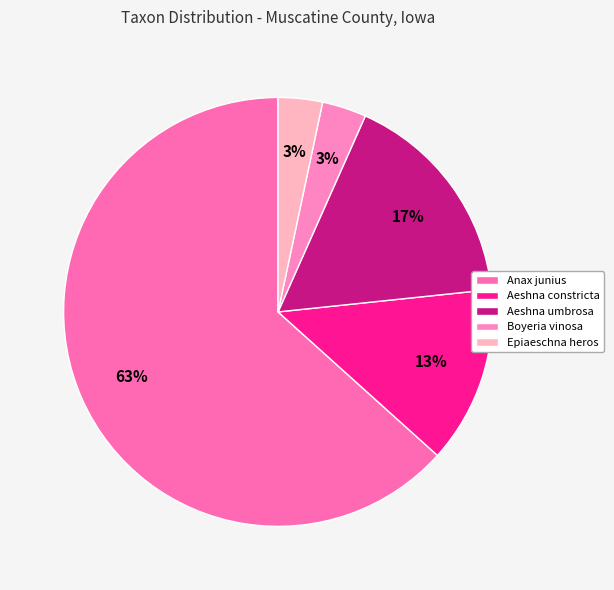

Between Aeshna constricta and Anax junius, which is larger?

Anax junius